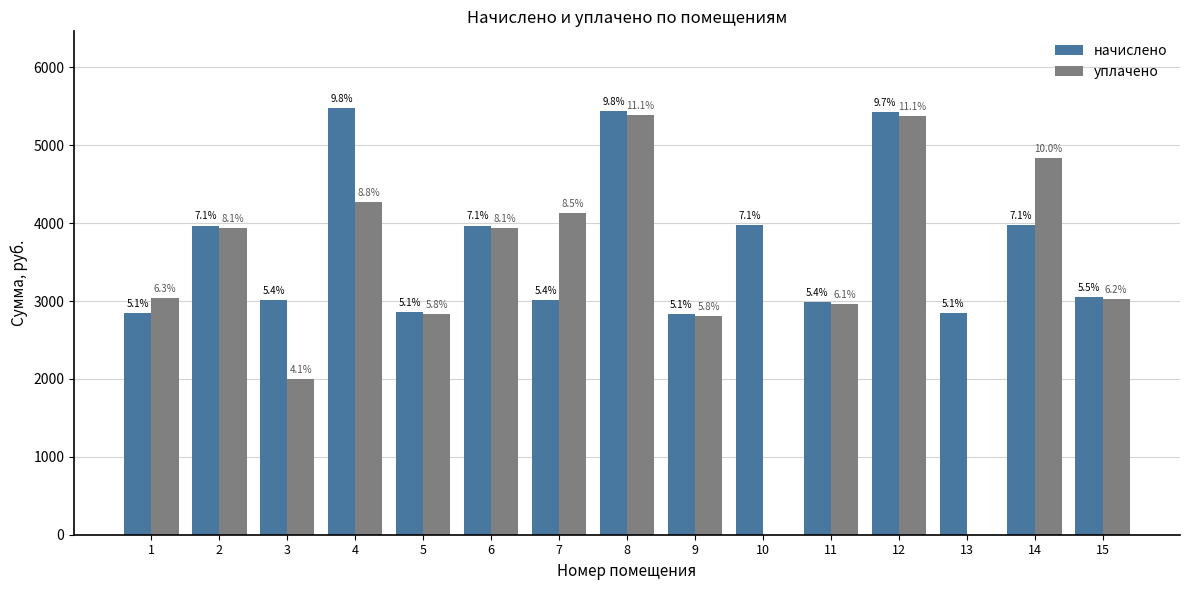

List the labels in order of начислено value, smallest first.

9, 1, 13, 5, 11, 3, 7, 15, 2, 6, 10, 14, 12, 8, 4